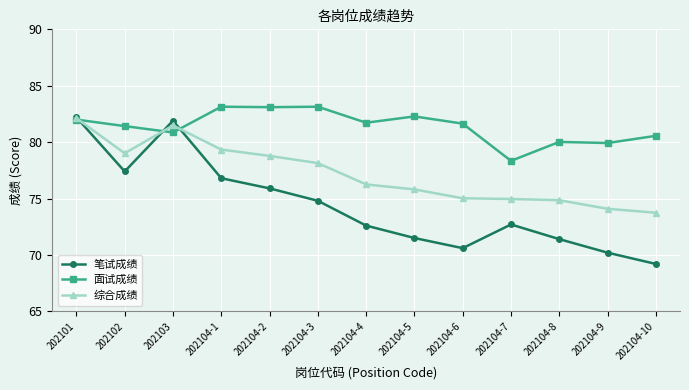

Is it true that 笔试成绩 equals 118.8 at 202104-3?

False